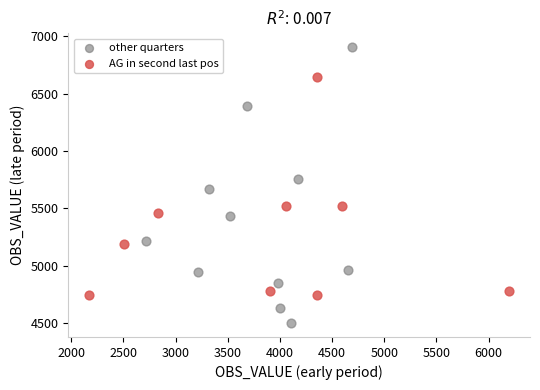

What are all the series names shown in the legend?

other quarters, AG in second last pos